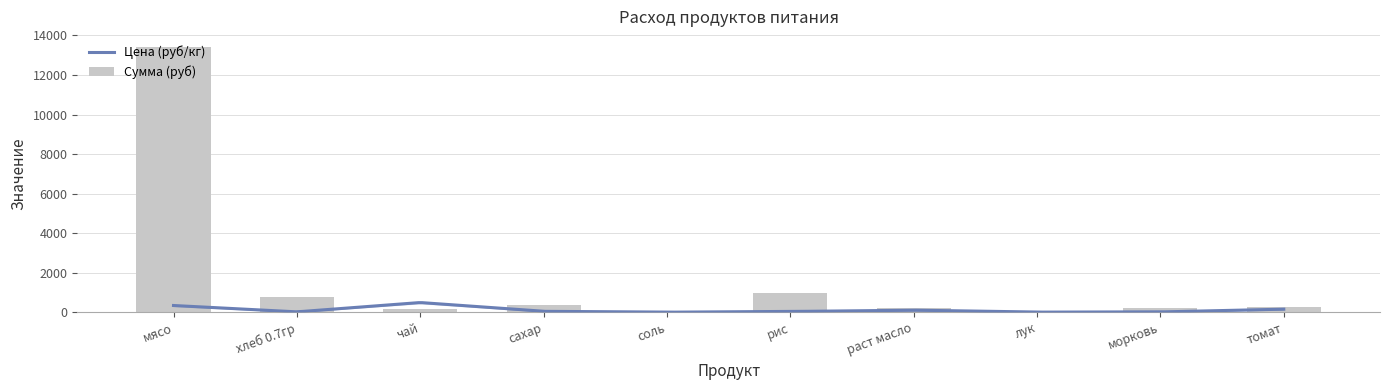

Rank the categories by value from lowest to highest.

соль, лук, чай, раст масло, морковь, томат, сахар, хлеб 0.7гр, рис, мясо